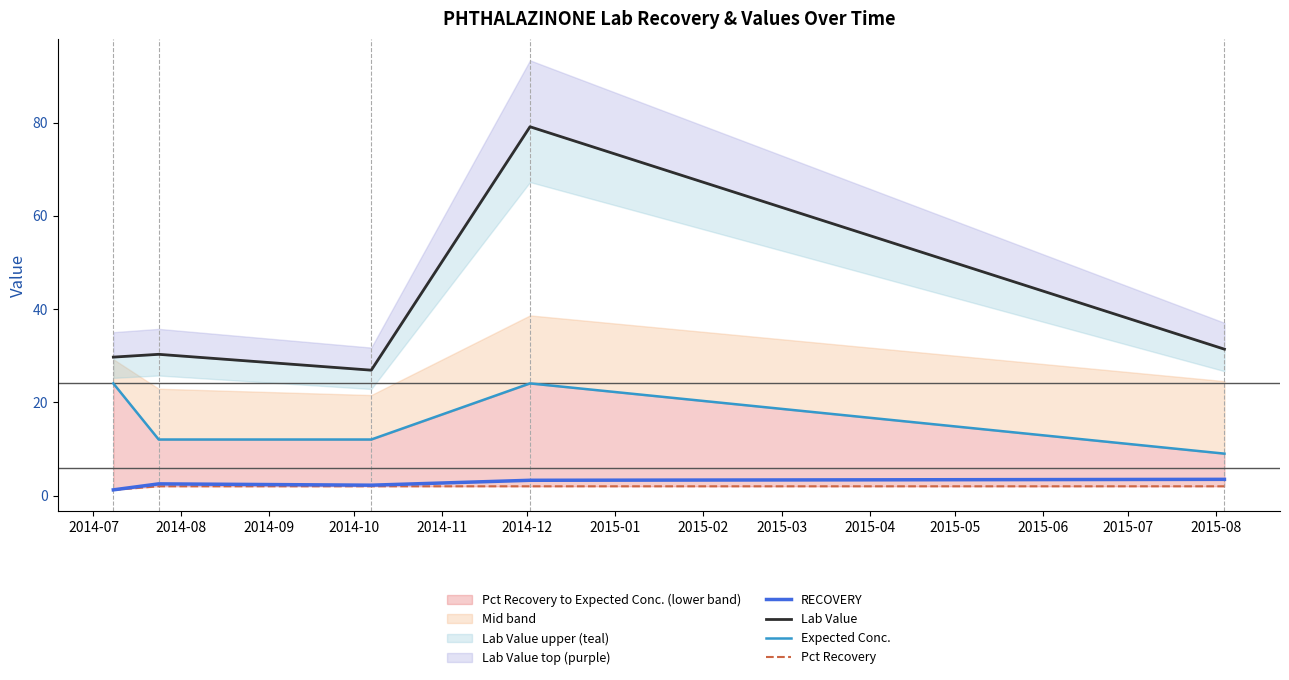

True or false: Lab Value and Pct Recovery intersect in this chart.

False